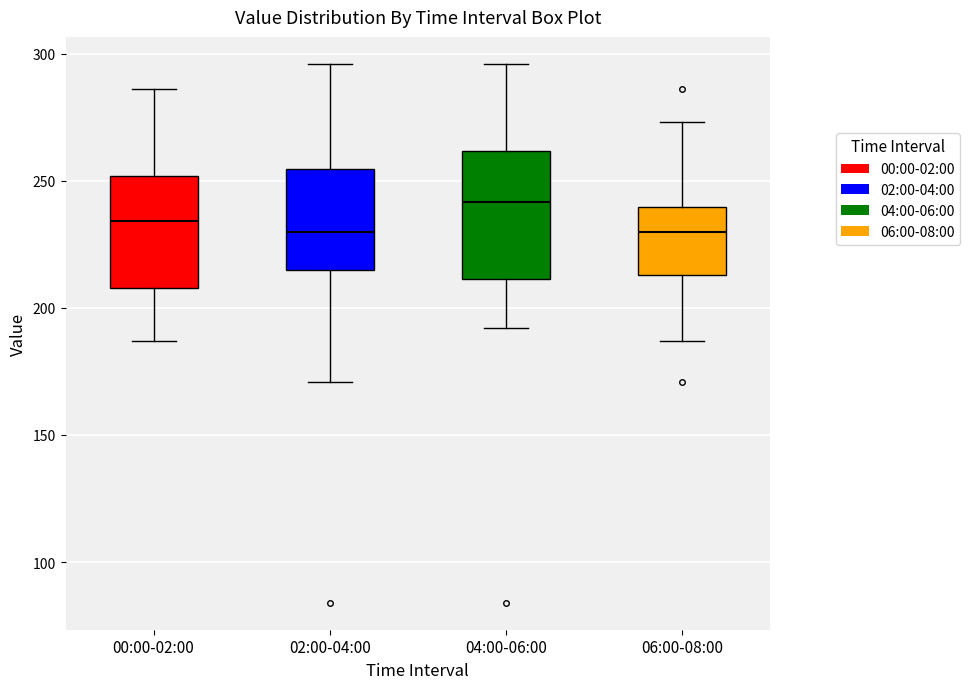

Reading left to right, transcribe this box plot: for each box, give where its median line is, the range the box spans, and where its two whiskers end, as read against the y-axis. The values are not printed on the chart, so give them approximately, as read against the axis.

00:00-02:00: median 235, box 210 to 250, whiskers 185 to 285
02:00-04:00: median 230, box 215 to 255, whiskers 170 to 295
04:00-06:00: median 240, box 210 to 260, whiskers 190 to 295
06:00-08:00: median 230, box 215 to 240, whiskers 185 to 275